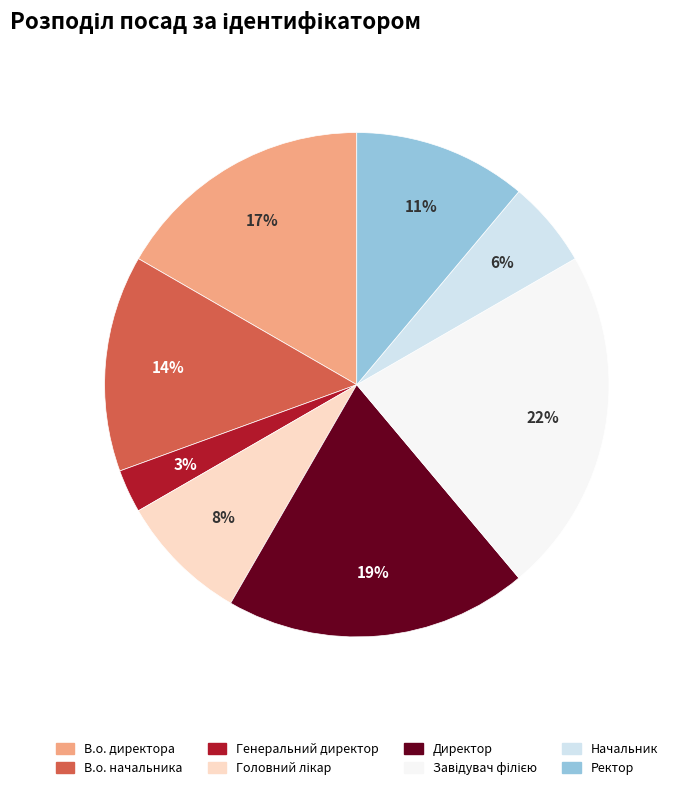

Between Генеральний директор and Директор, which is larger?

Директор